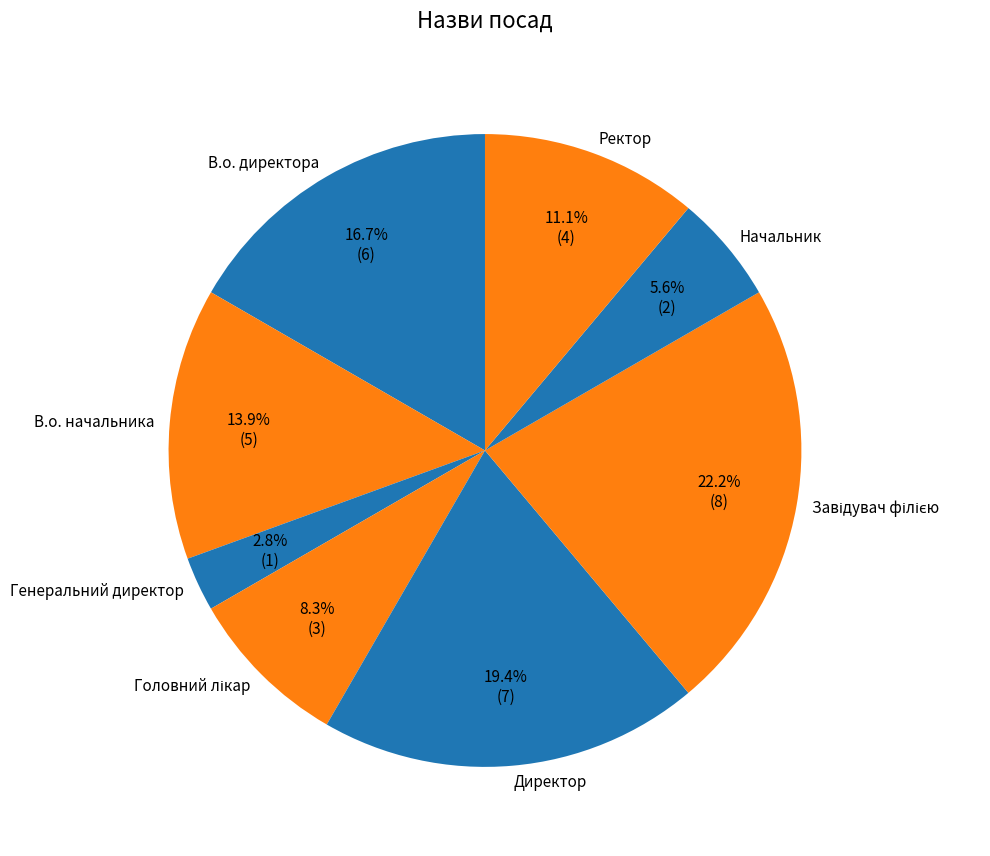

To the nearest percent, what portion does В.о. начальника represent?

14%